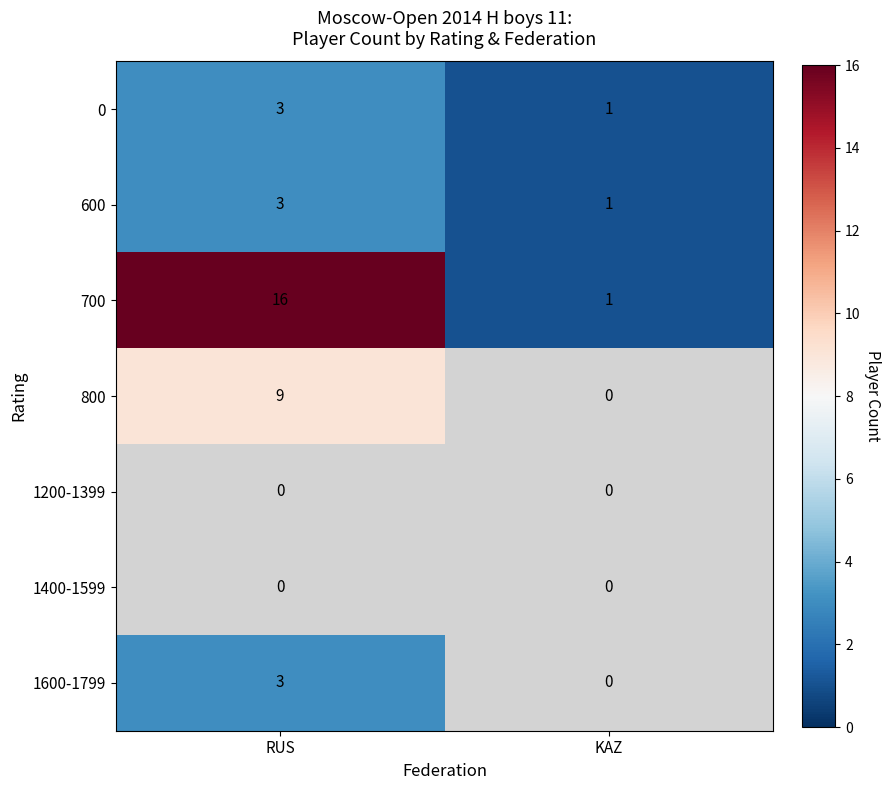

What is the highest value of the 600 series?

3